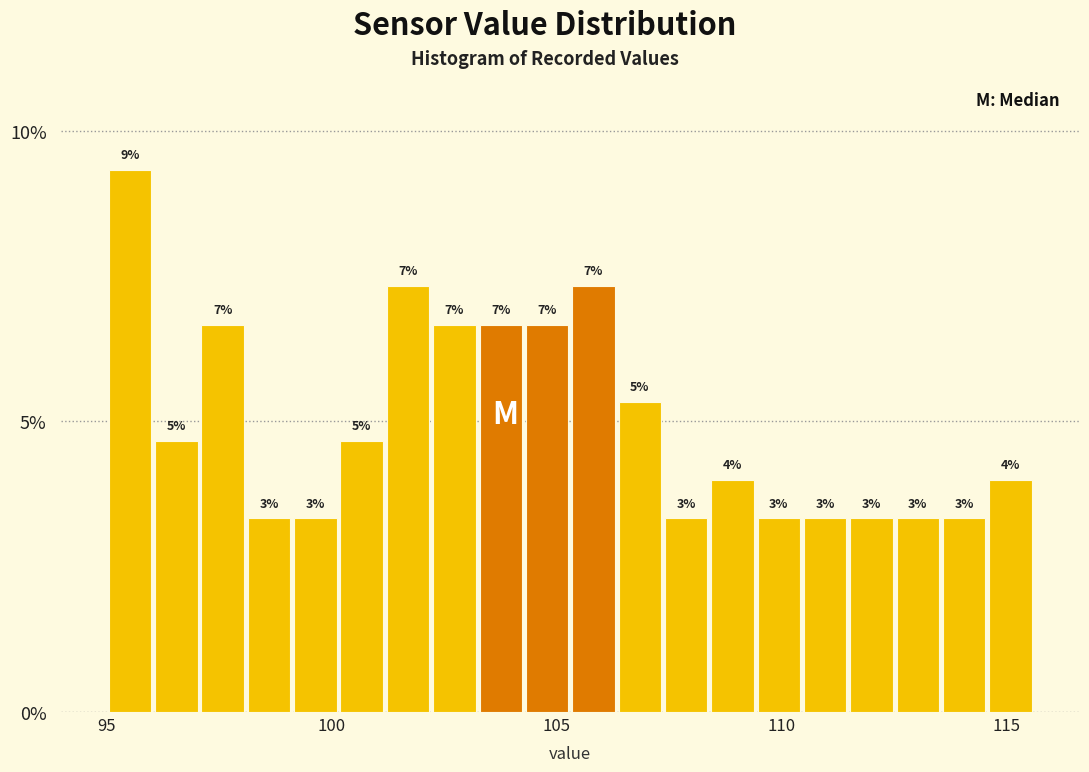

Around what value on the x-axis is the tallest bar? Give the approximate position of its centre, as read against the axis.

95.5